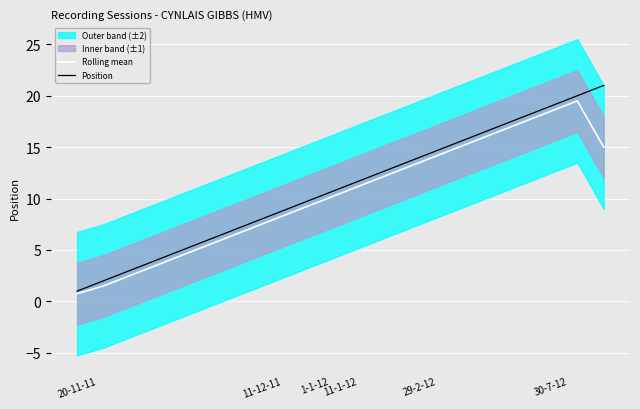

True or false: Rolling mean and Position intersect in this chart.

False